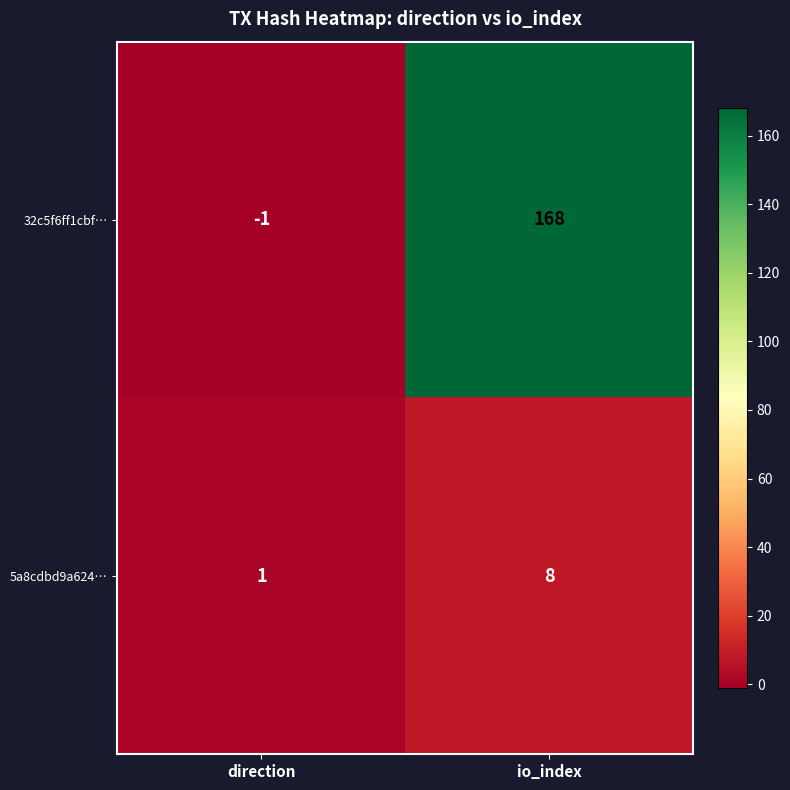

Rank the series by their maximum value, from highest to lowest.

32c5f6ff1cbf…, 5a8cdbd9a624…